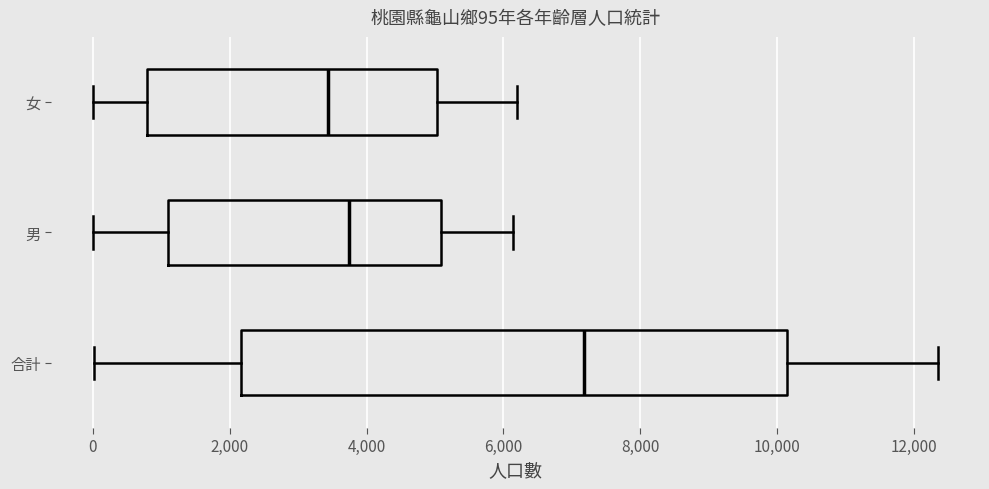

Which box is the widest, from its left edge to its right edge?

合計